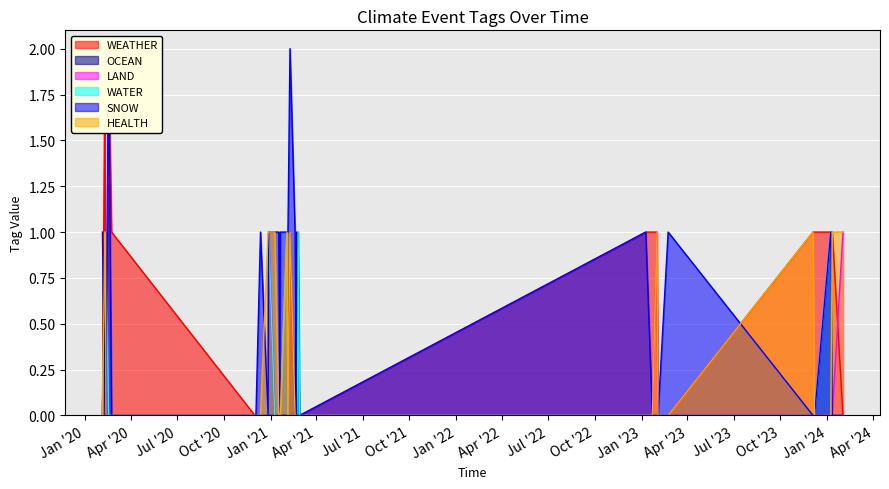

Does the chart display data point markers on the line(s)?

No